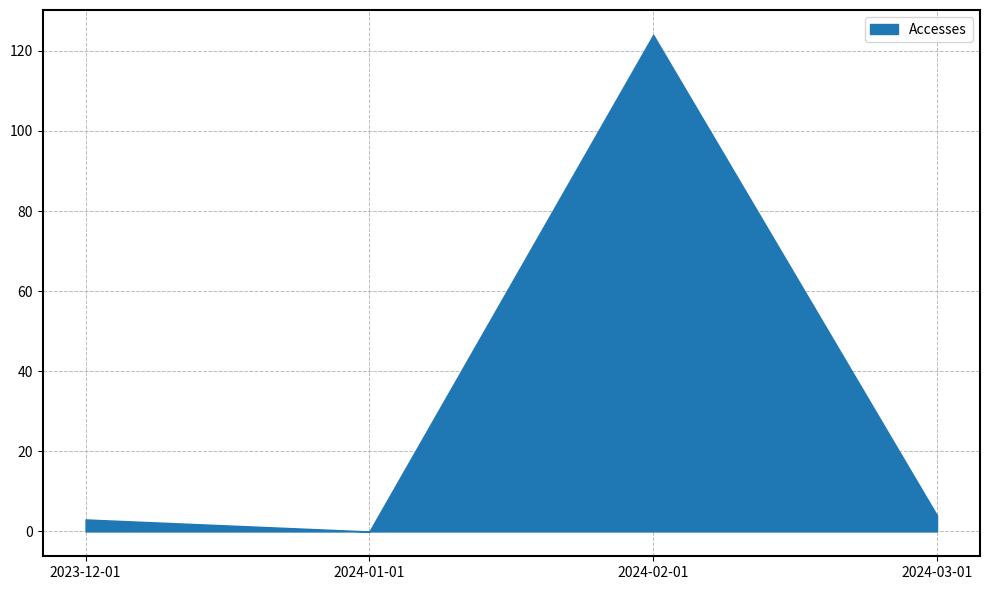

Which series has the largest total across all categories?

Accesses